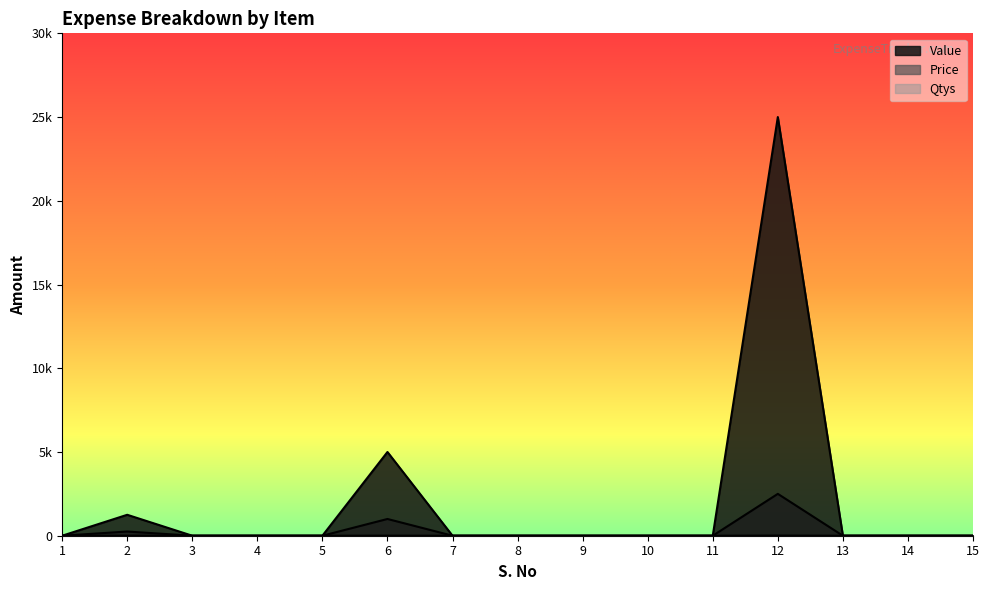

At which label does Price reach its peak?

12